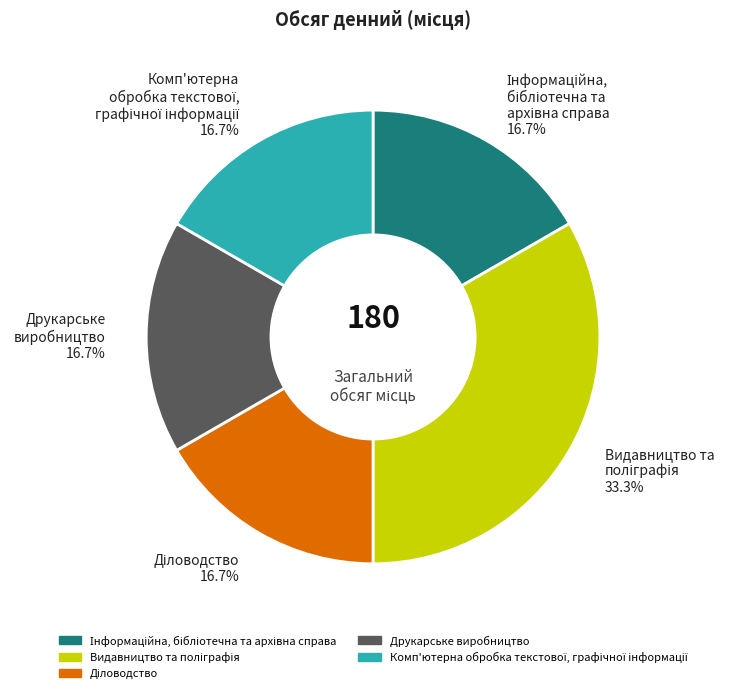

To the nearest percent, what is the difference between the largest and smallest slice percentages?

17%